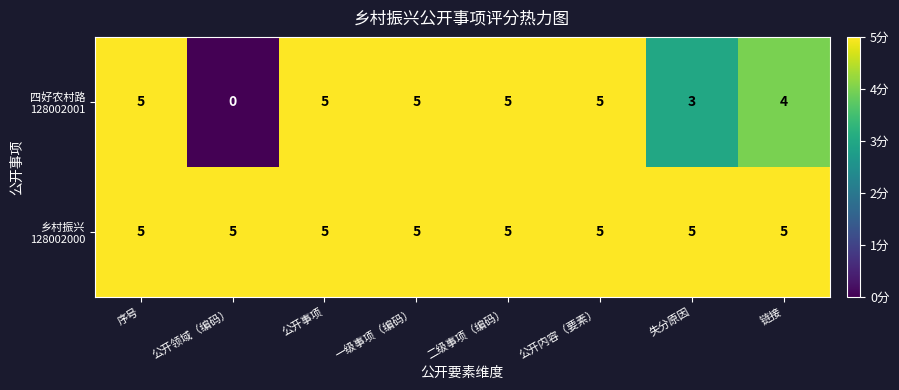

Which category has the lowest value across all series?

公开领域（编码）